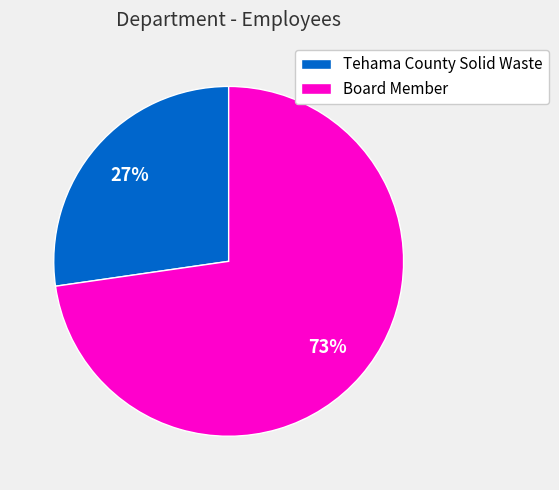

Rank the categories by value from highest to lowest.

Board Member, Tehama County Solid Waste